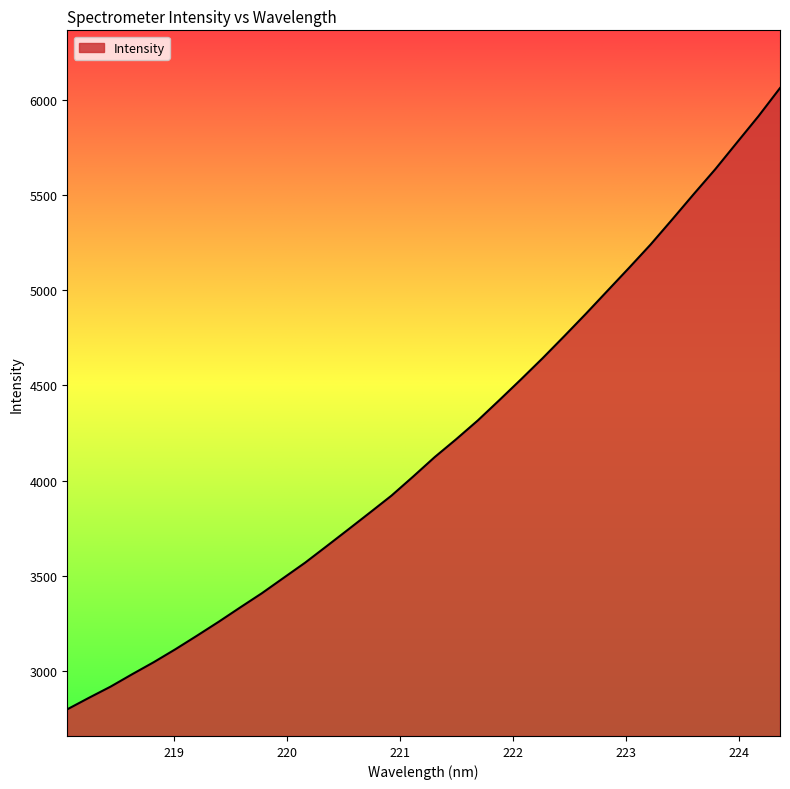

Count the number of values greater than 4123.

17